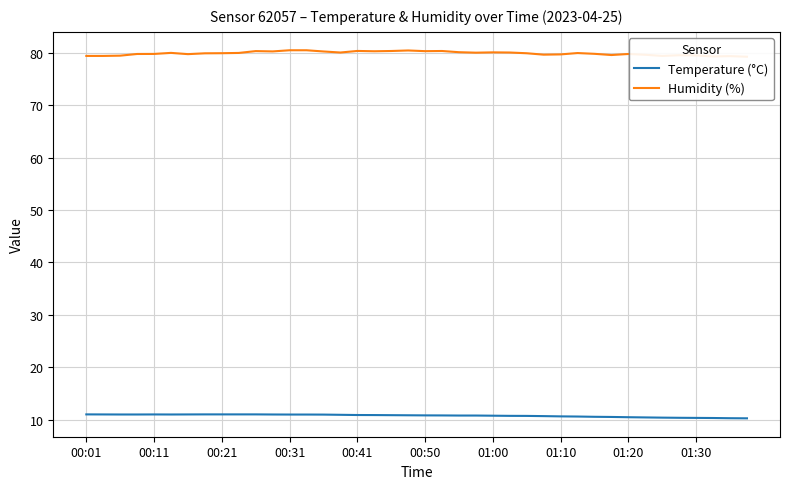

What is the difference between the second highest and minimum values in the Temperature (°C) series?

0.8